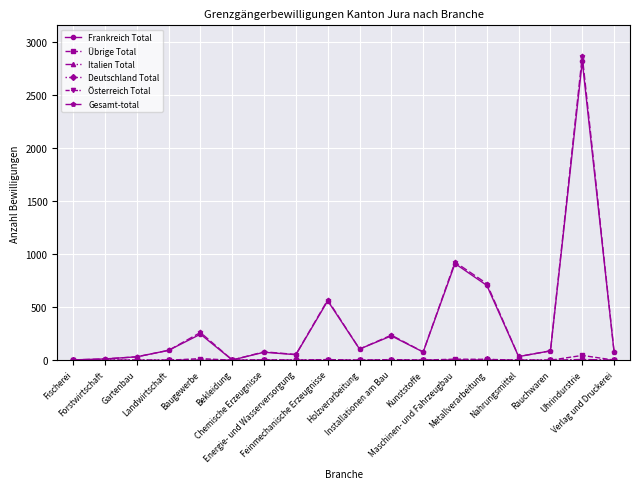

What is the difference between the maximum and minimum values in the Frankreich Total series?

2811